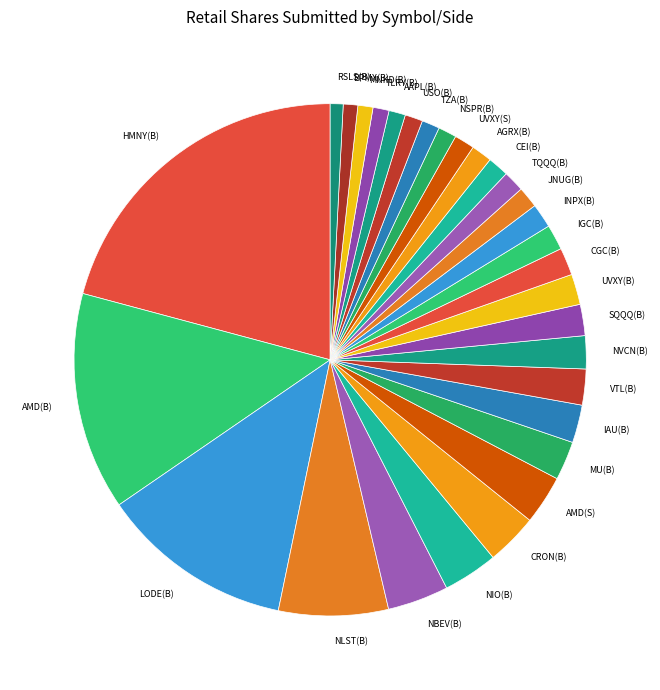

Which category has the biggest portion of the pie?

HMNY(B)